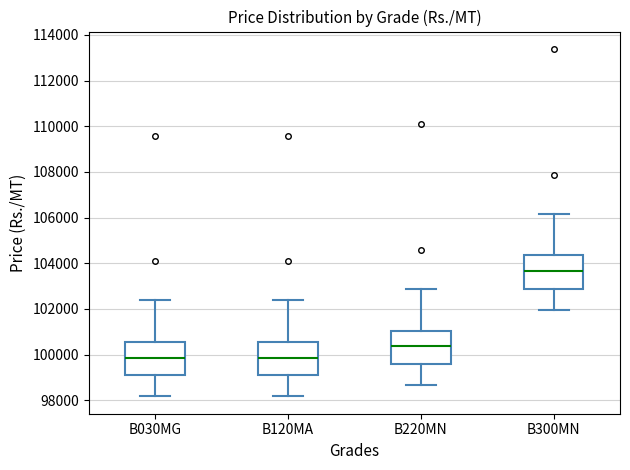

Reading left to right, read every box against the y-axis: the position of its median line, the range the box covers, and the ends of its whiskers. The values are not printed on the chart, so give them approximately, as read against the axis.

B030MG: median 99800, box 99000 to 100600, whiskers 98200 to 102400
B120MA: median 99800, box 99000 to 100600, whiskers 98200 to 102400
B220MN: median 100400, box 99600 to 101000, whiskers 98600 to 102800
B300MN: median 103600, box 102800 to 104400, whiskers 102000 to 106200